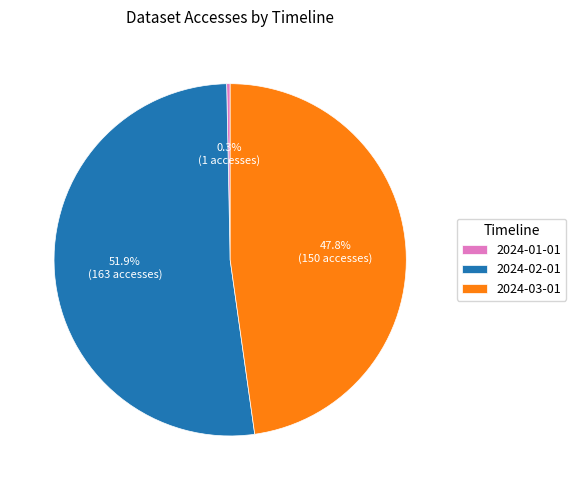

How much of the chart is everything except 2024-01-01?

99.7%